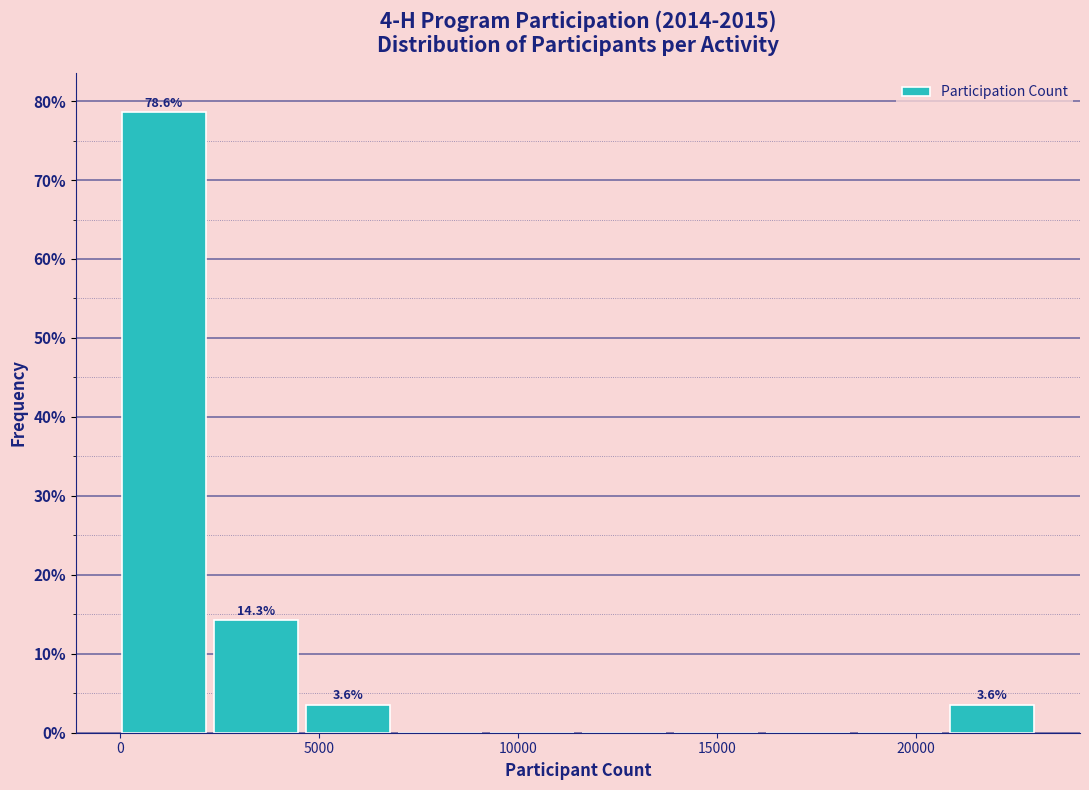

Which range on the x-axis has the tallest bar?

0 to 2500